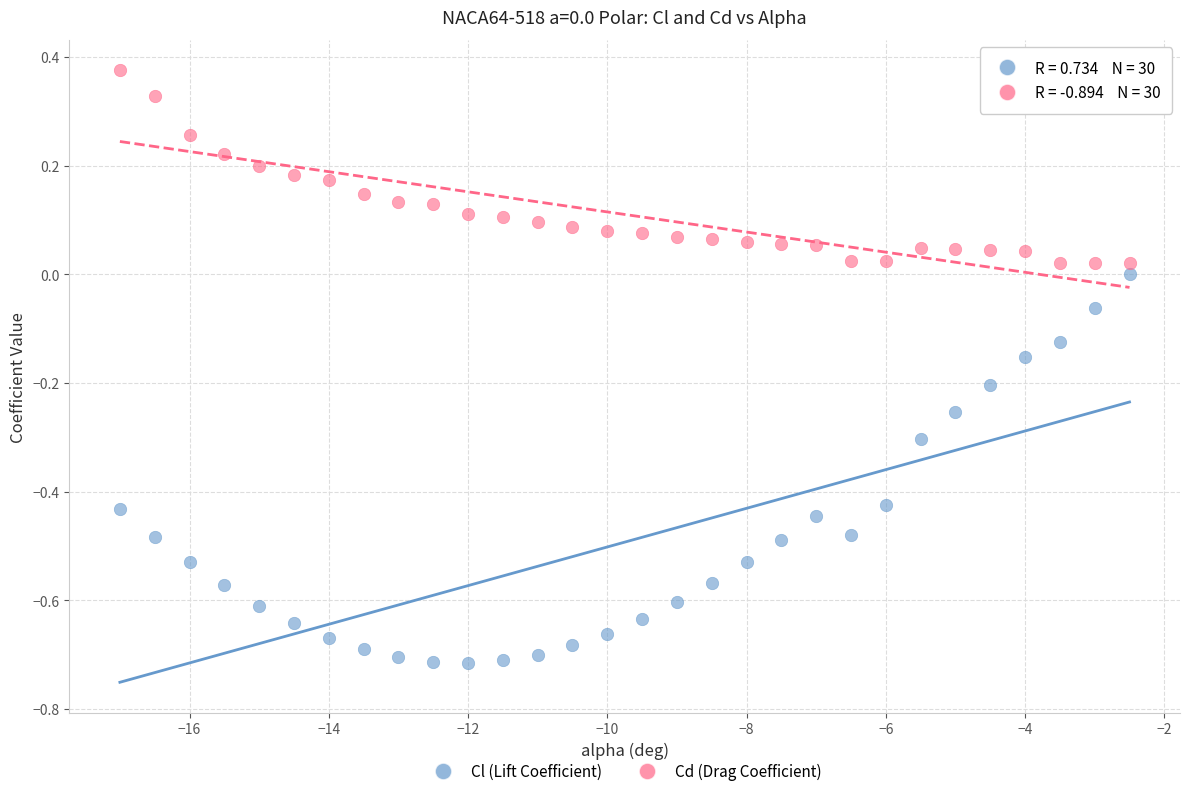

Which series has the largest Y range (max minus min)?

Cl (Lift Coefficient)